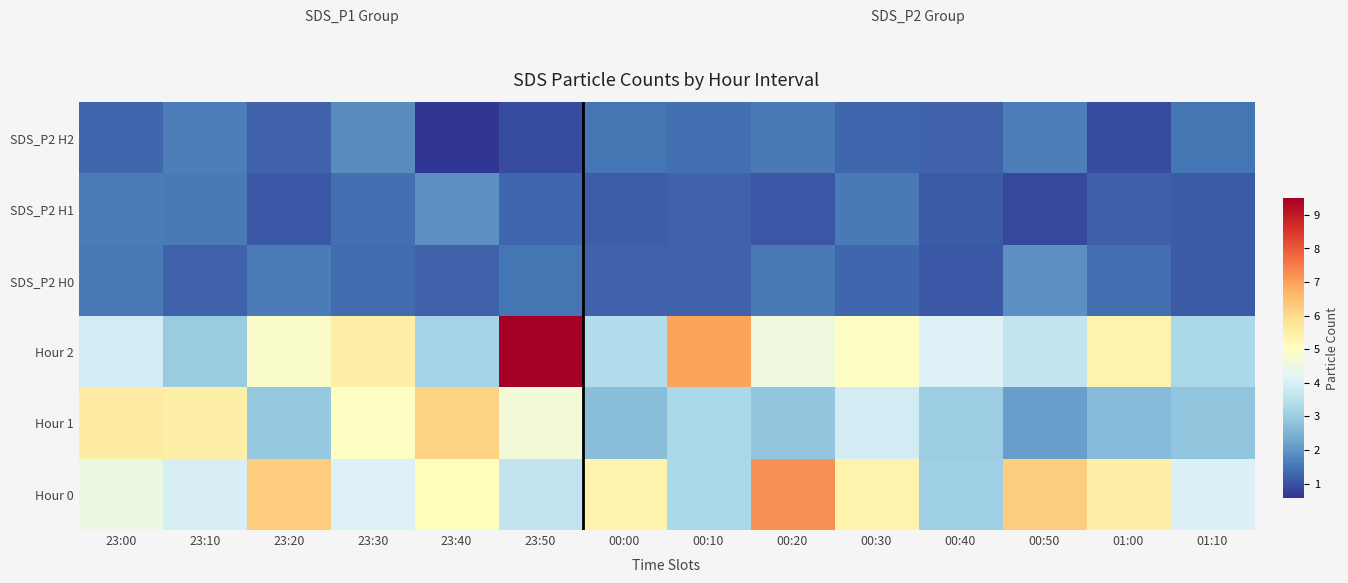

Reading left to right, list all the values displayed in this chart.

Hour 0: 23:00=4.5	23:10=4.0	23:20=6.3	23:30=4.1	23:40=5.1	23:50=3.7	00:00=5.4	00:10=3.3	00:20=7.2	00:30=5.4	00:40=3.1	00:50=6.2	01:00=5.5	01:10=4.1
Hour 1: 23:00=5.6	23:10=5.5	23:20=2.9	23:30=5.0	23:40=6.1	23:50=4.6	00:00=2.7	00:10=3.2	00:20=2.9	00:30=3.9	00:40=3.0	00:50=2.2	01:00=2.6	01:10=2.9
Hour 2: 23:00=3.9	23:10=3.0	23:20=4.9	23:30=5.5	23:40=3.2	23:50=9.5	00:00=3.4	00:10=7.0	00:20=4.6	00:30=5.0	00:40=4.1	00:50=3.7	01:00=5.4	01:10=3.3
SDS_P2 H0: 23:00=1.6	23:10=1.2	23:20=1.6	23:30=1.4	23:40=1.2	23:50=1.5	00:00=1.2	00:10=1.2	00:20=1.6	00:30=1.3	00:40=1.1	00:50=1.9	01:00=1.4	01:10=1.1
SDS_P2 H1: 23:00=1.6	23:10=1.6	23:20=1.1	23:30=1.4	23:40=1.9	23:50=1.3	00:00=1.1	00:10=1.2	00:20=1.0	00:30=1.6	00:40=1.1	00:50=0.9	01:00=1.2	01:10=1.1
SDS_P2 H2: 23:00=1.3	23:10=1.6	23:20=1.2	23:30=1.8	23:40=0.6	23:50=0.9	00:00=1.5	00:10=1.4	00:20=1.6	00:30=1.3	00:40=1.2	00:50=1.6	01:00=0.9	01:10=1.5